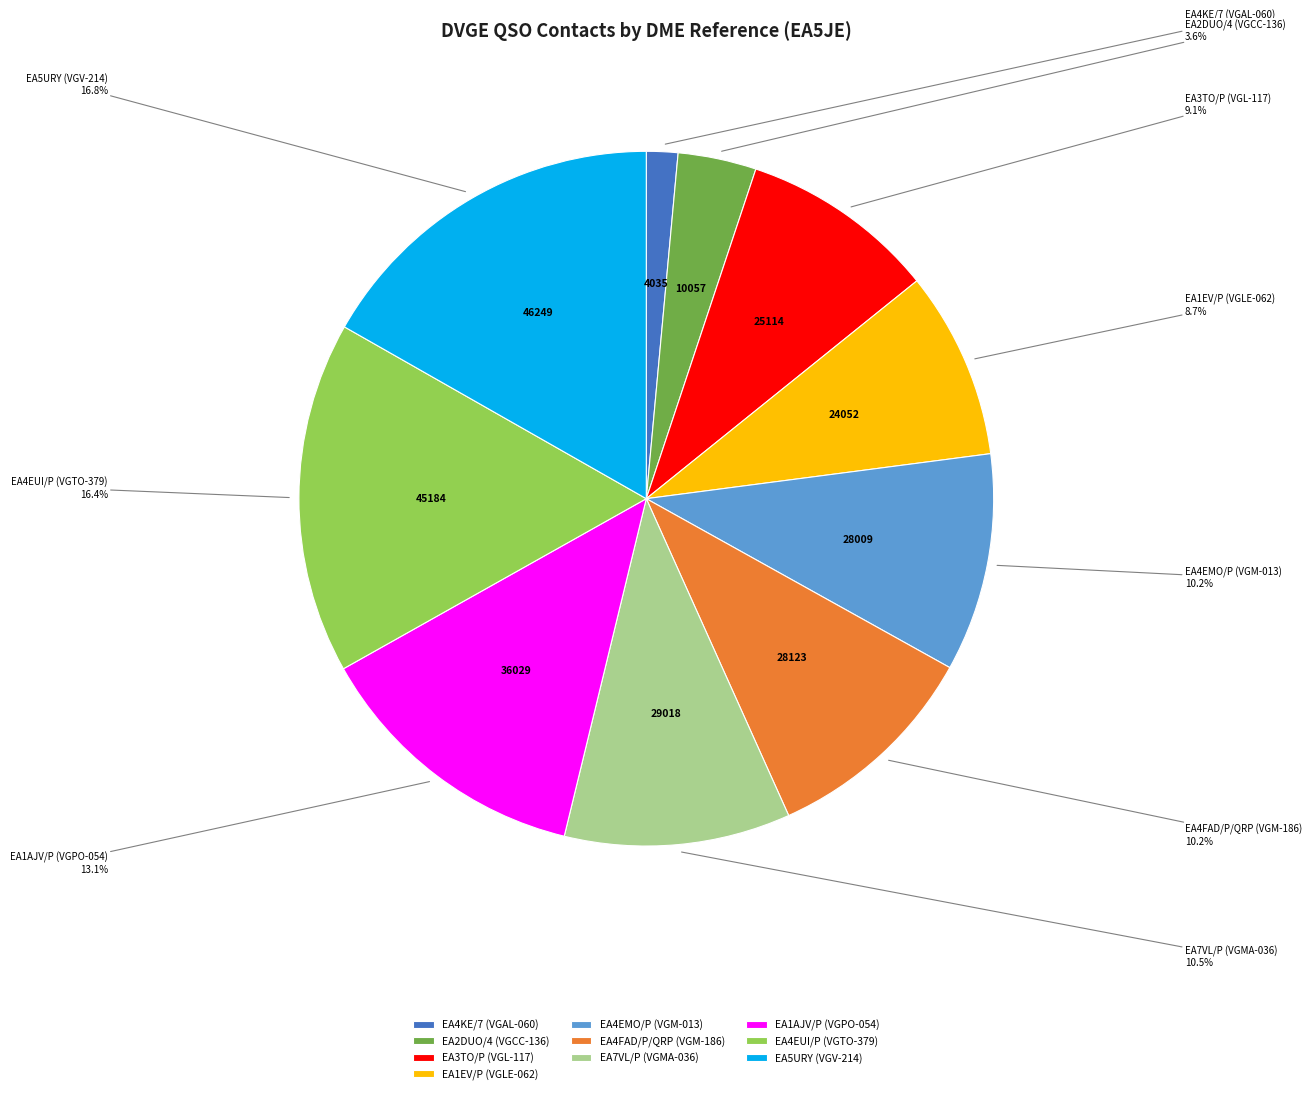

Is it true that EA5URY (VGV-214) is 11% of the pie?

False